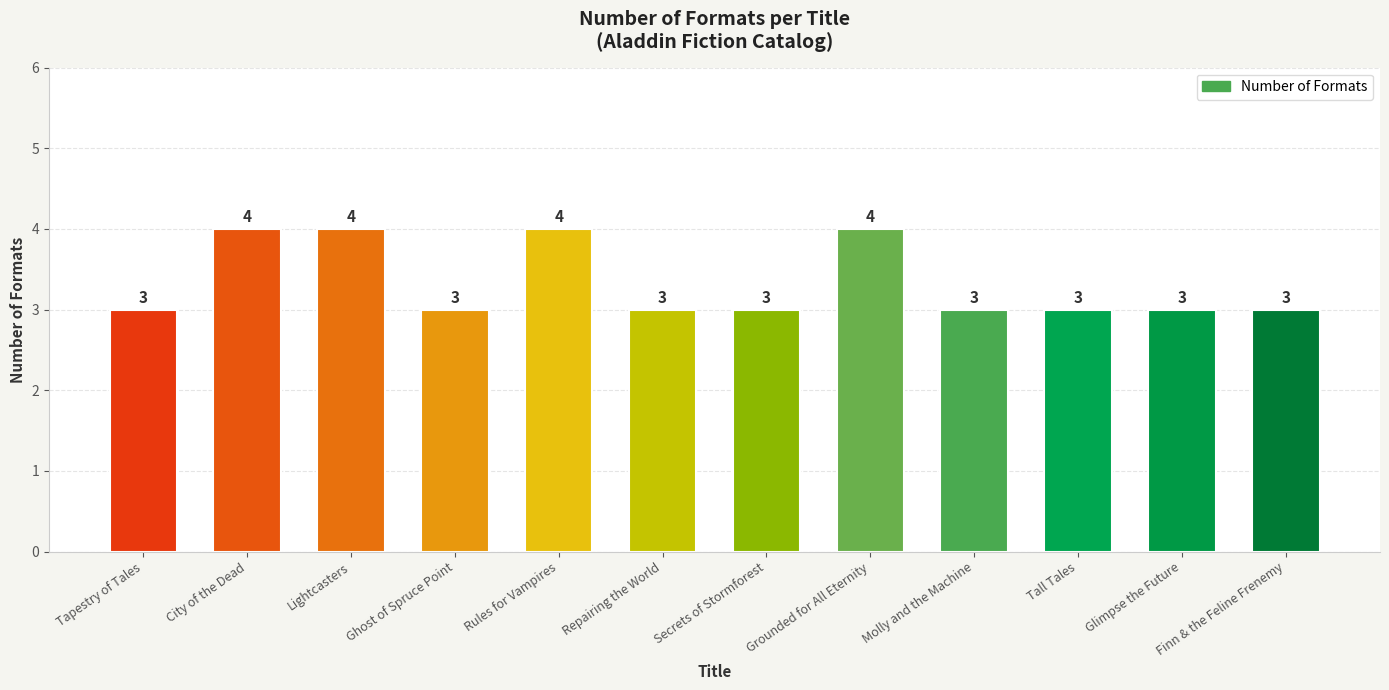

What is the sum of all values?

40